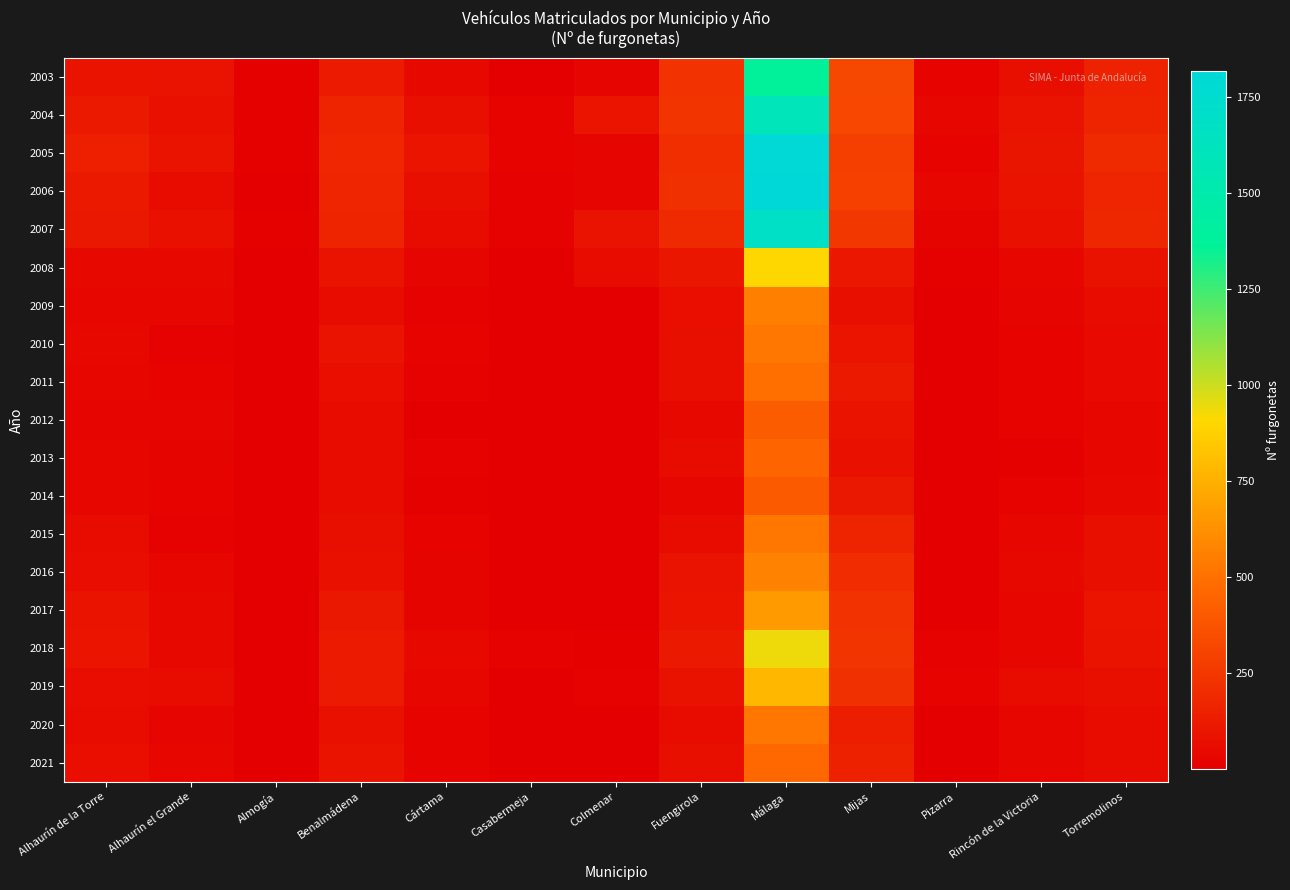

Which has a higher value, Pizarra or Fuengirola?

Fuengirola